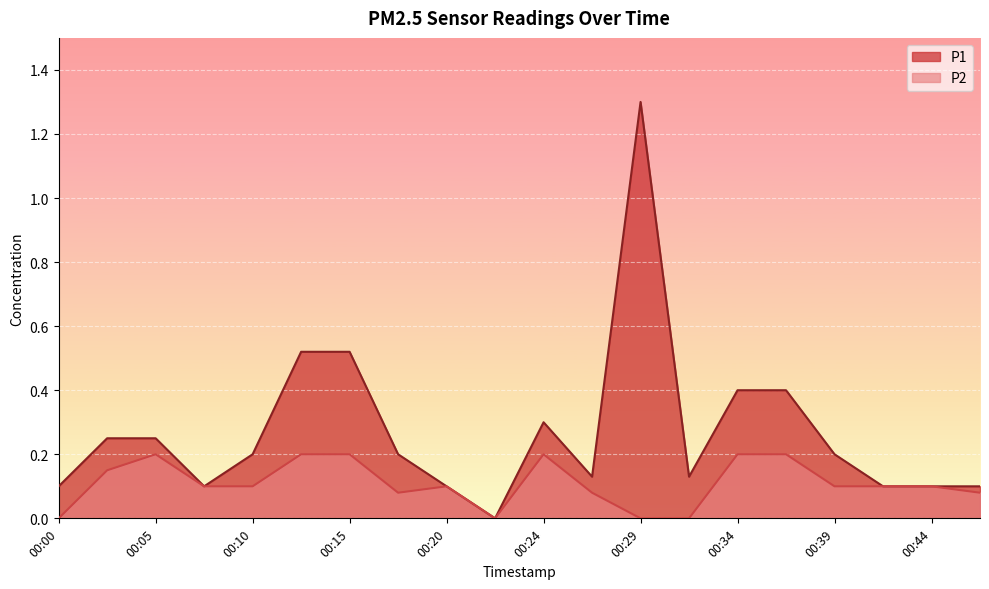

True or false: P2 and P1 cross at least once.

False